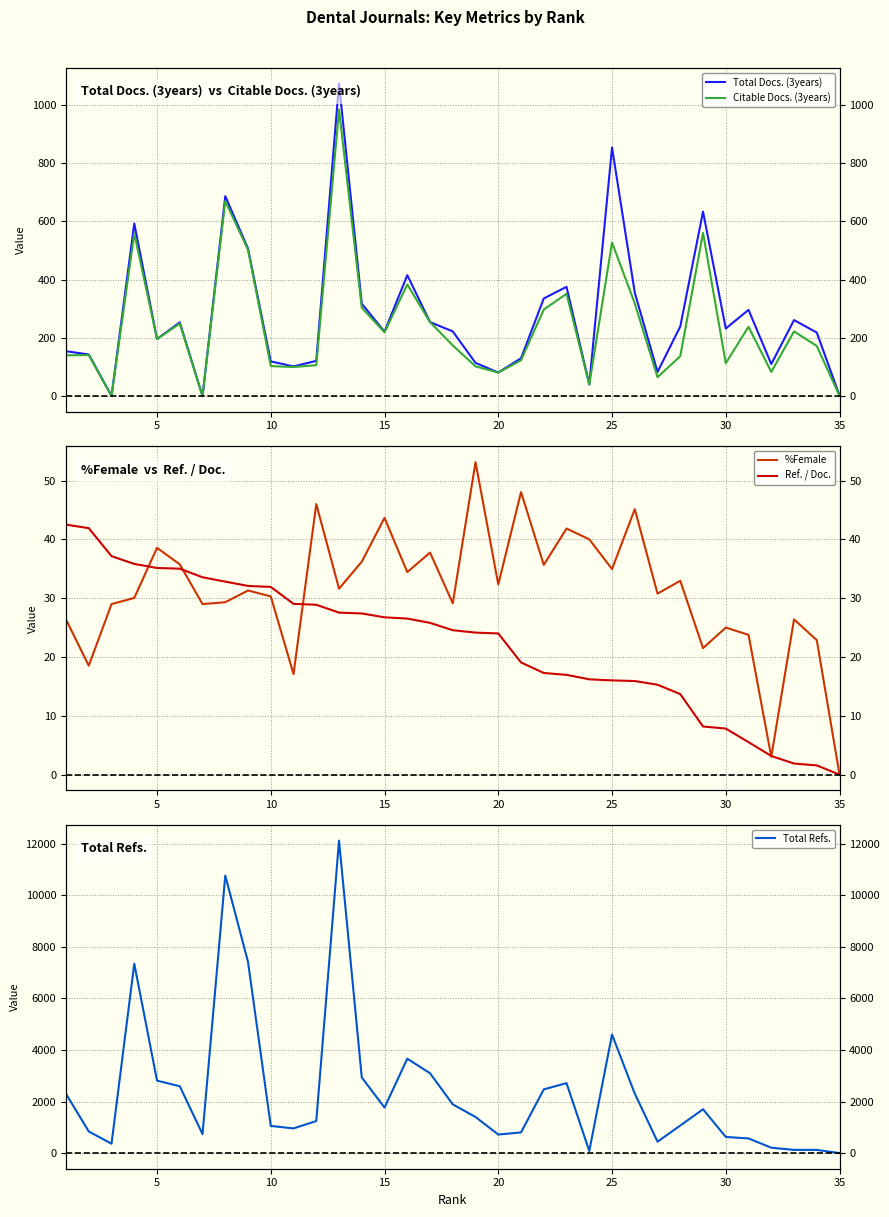

Reading left to right, what are all the values shown in this chart?

Total Docs. (3years): 154.0	143.0	1.0	592.0	196.0	253.0	0.0	686.0	506.0	119.0	102.0	121.0	1072.0	317.0	221.0	415.0	254.0	222.0	114.0	81.0	130.0	335.0	375.0	40.0	853.0	355.0	83.0	239.0	633.0	232.0	296.0	110.0	261.0	218.0	2.0
Citable Docs. (3years): 140.0	141.0	0.0	558.0	196.0	249.0	0.0	669.0	502.0	103.0	100.0	106.0	983.0	303.0	219.0	383.0	254.0	174.0	102.0	81.0	123.0	297.0	351.0	40.0	527.0	318.0	65.0	137.0	560.0	113.0	238.0	83.0	222.0	172.0	1.0
%Female: 26.4	18.5	29.0	30.0	38.6	35.7	29.0	29.3	31.3	30.3	17.1	46.0	31.6	36.2	43.6	34.4	37.8	29.1	53.1	32.3	48.0	35.7	41.8	40.0	35.0	45.1	30.8	33.0	21.5	25.0	23.8	3.0	26.4	22.9	0.0
Ref. / Doc.: 42.5	41.9	37.1	35.8	35.1	35.0	33.5	32.8	32.1	31.9	29.0	28.9	27.5	27.4	26.7	26.5	25.8	24.6	24.1	24.0	19.1	17.3	17.0	16.2	16.0	15.9	15.3	13.7	8.2	7.8	5.5	3.2	1.9	1.6	0.0
Total Refs.: 2295.0	838.0	364.0	7343.0	2810.0	2591.0	738.0	10761.0	7410.0	1053.0	958.0	1242.0	12117.0	2932.0	1765.0	3661.0	3096.0	1890.0	1400.0	720.0	801.0	2471.0	2713.0	81.0	4597.0	2307.0	443.0	1068.0	1701.0	626.0	569.0	209.0	124.0	124.0	0.0